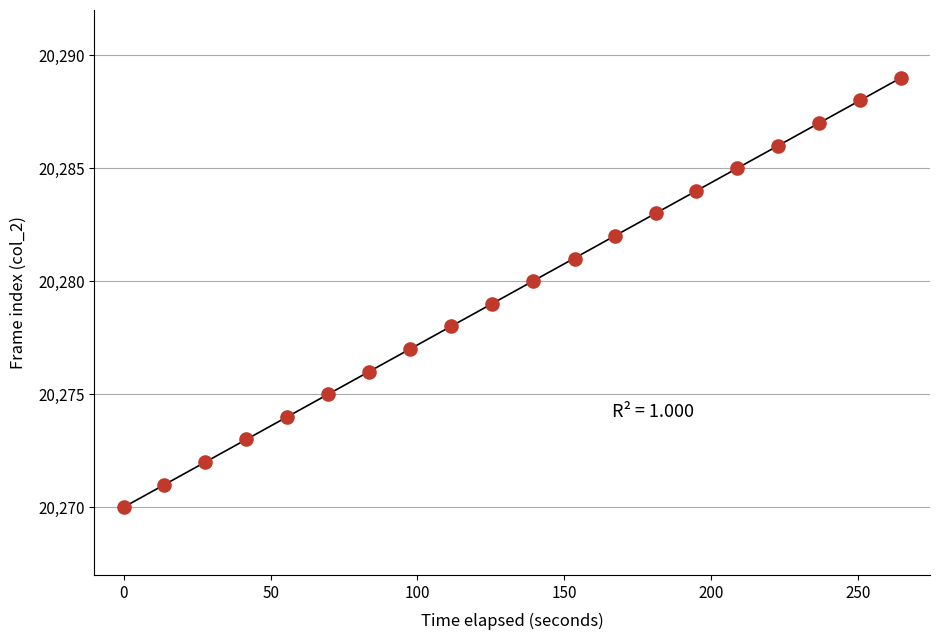

What is the range of Y values (max minus min)?

19